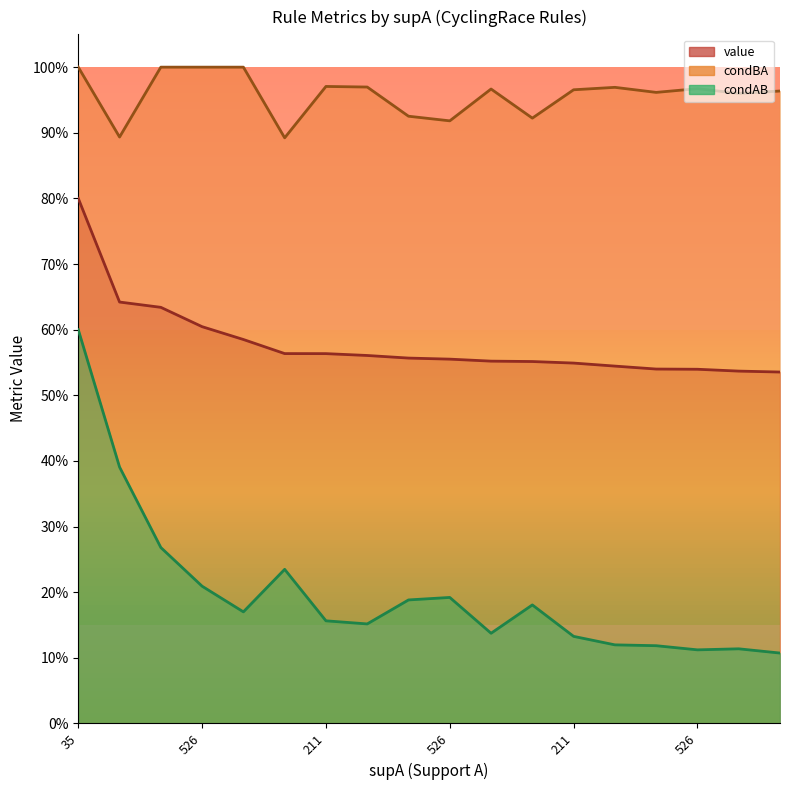

What is the maximum value for value?

0.8